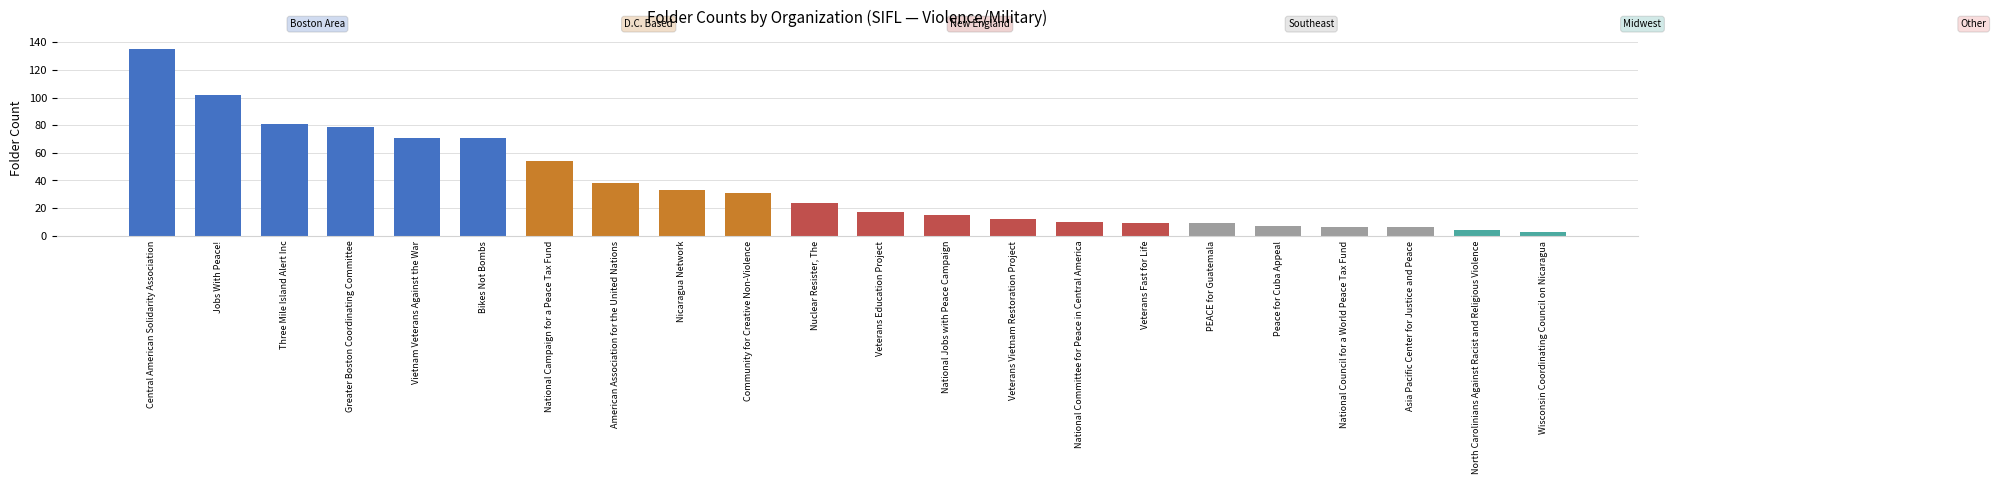

What is the minimum value shown in the chart?

3